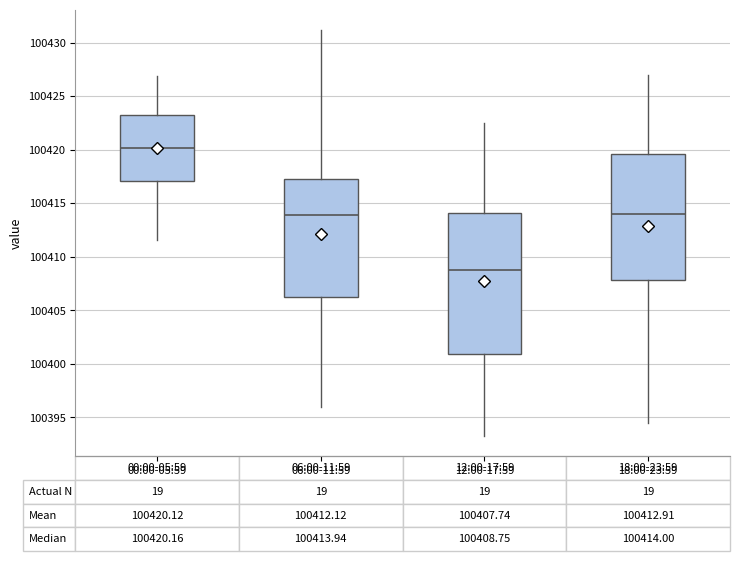

Which box has the lowest median line?

12:00-17:59